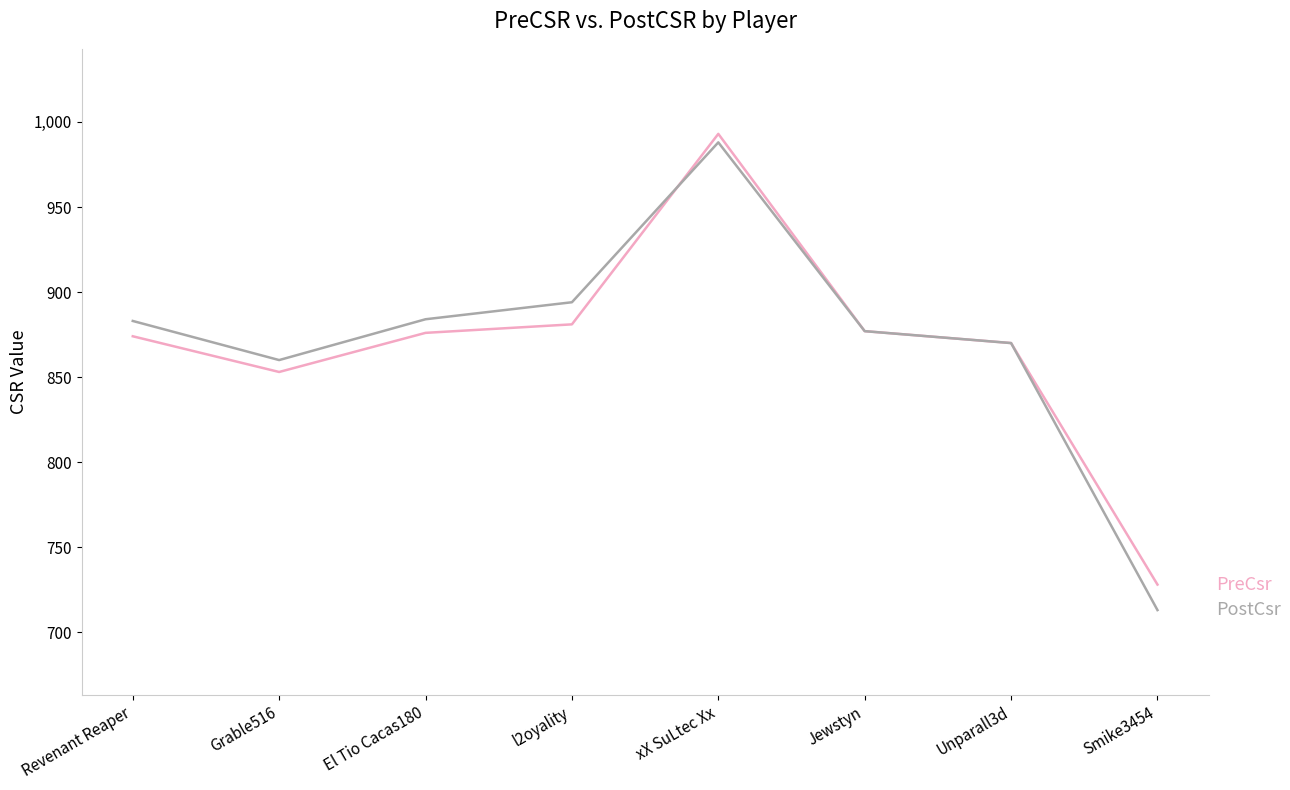

What is the minimum value shown in the chart?

713